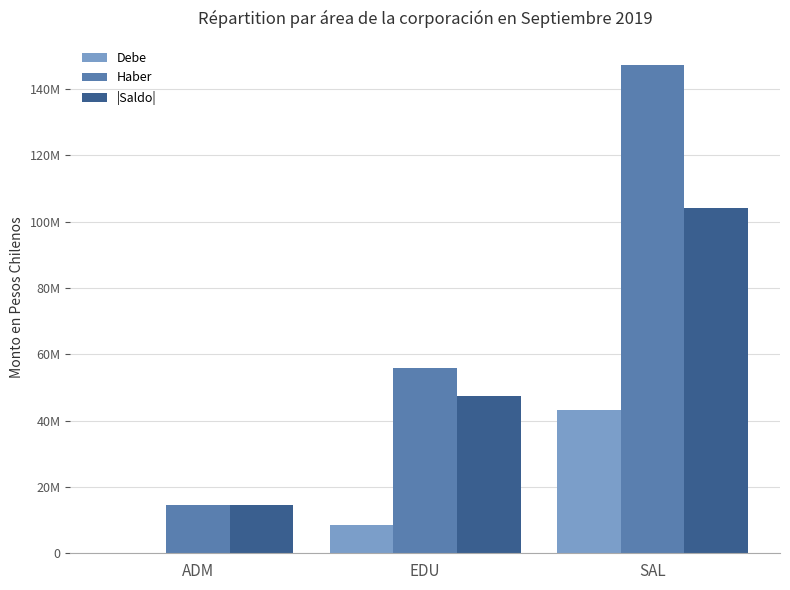

Does the chart contain stacked bars?

No